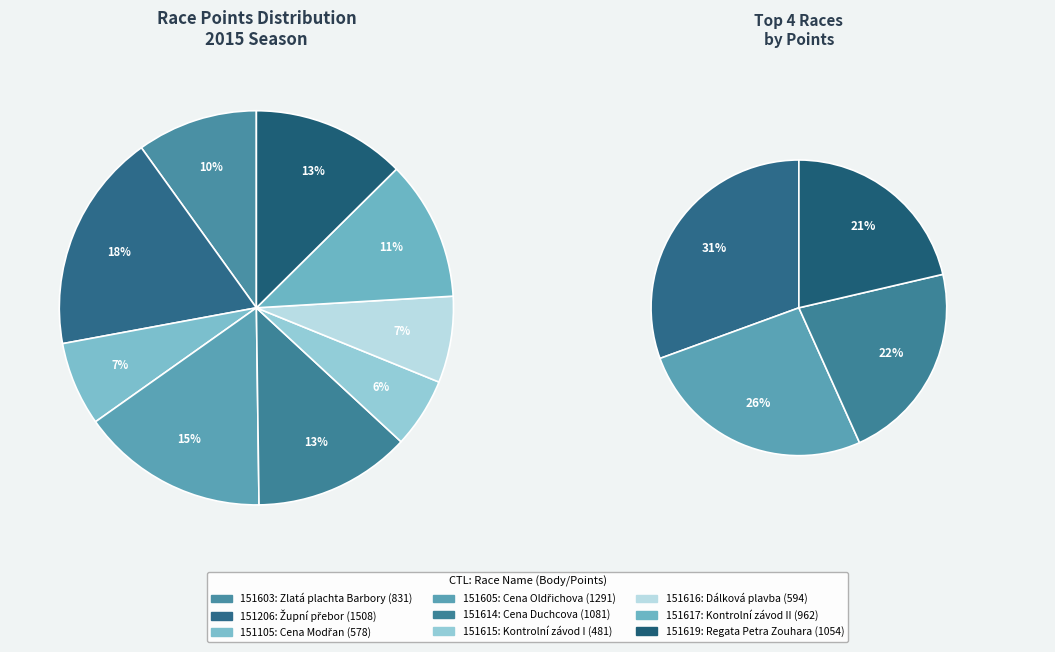

Is there any slice that represents more than half of the pie?

No